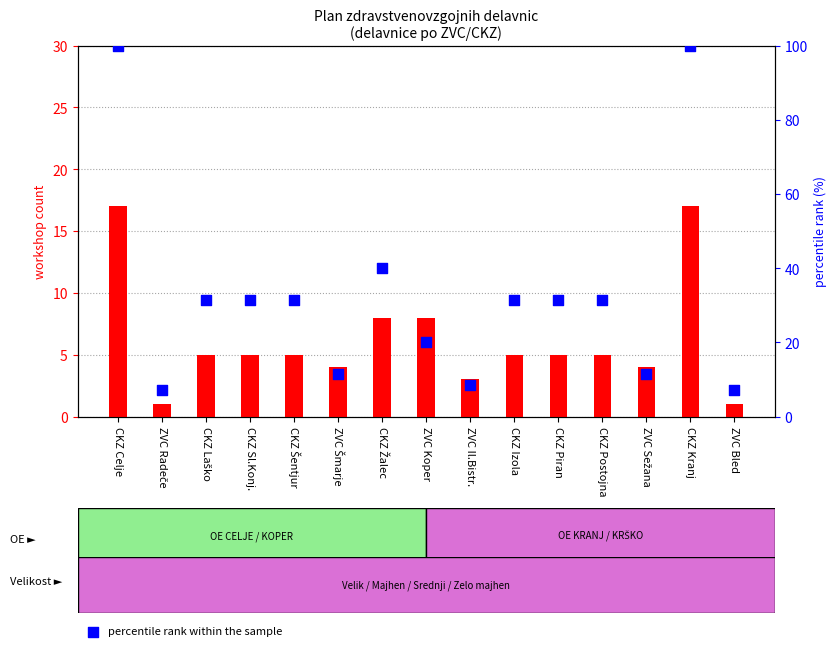

Which series has the largest total across all categories?

percentile rank within the sample